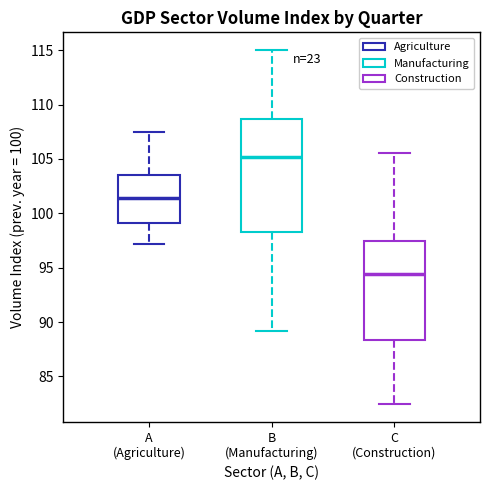

Reading left to right, read every box against the y-axis: the position of its median line, the range the box covers, and the ends of its whiskers. The values are not printed on the chart, so give them approximately, as read against the axis.

A (Agriculture): median 101.5, box 99.0 to 103.5, whiskers 97.0 to 107.5
B (Manufacturing): median 105.0, box 98.5 to 108.5, whiskers 89.0 to 115.0
C (Construction): median 94.5, box 88.5 to 97.5, whiskers 82.5 to 105.5